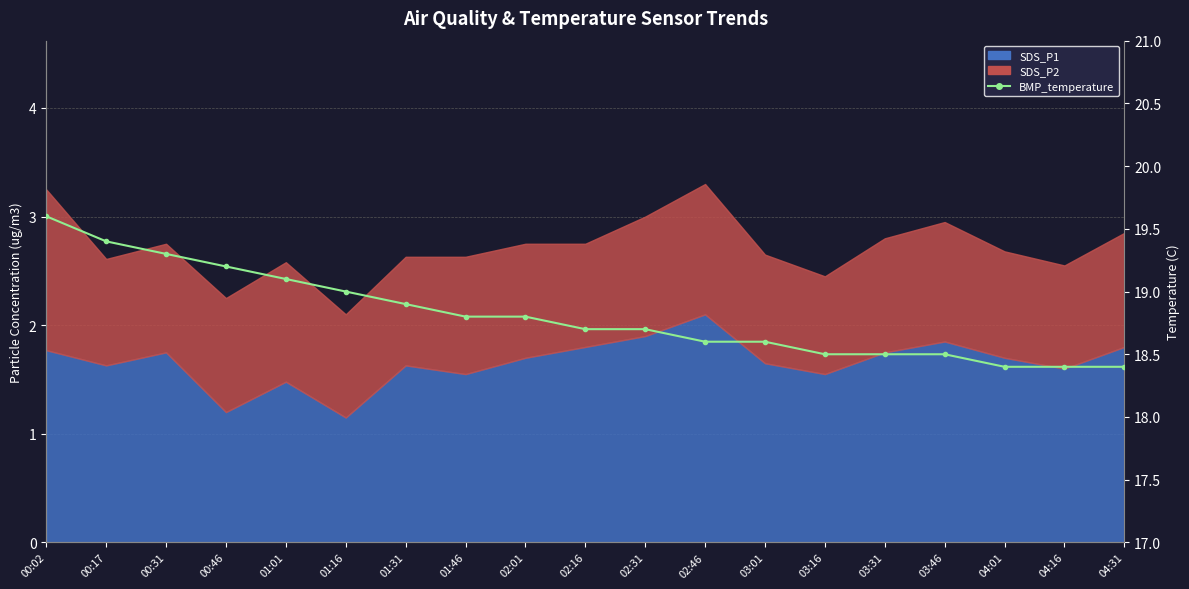

What is the greatest value displayed?

19.6